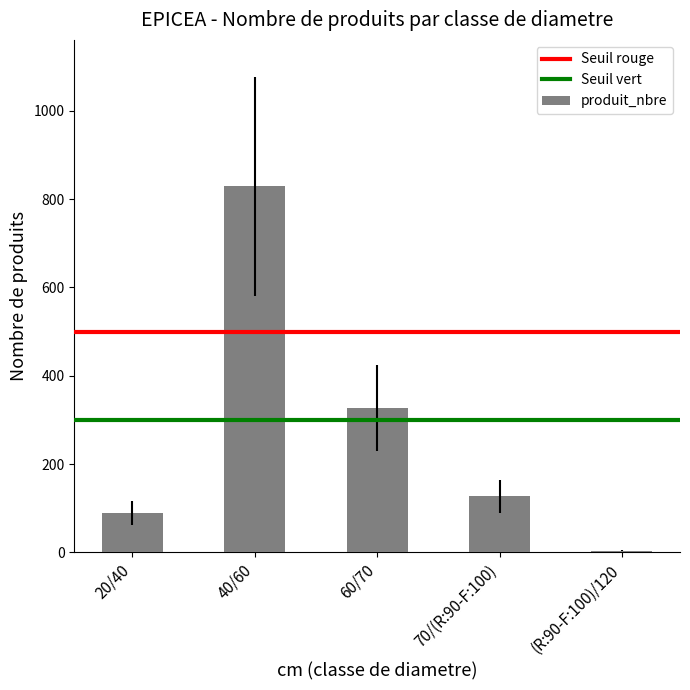

At which label does the data first exceed 127?

40/60